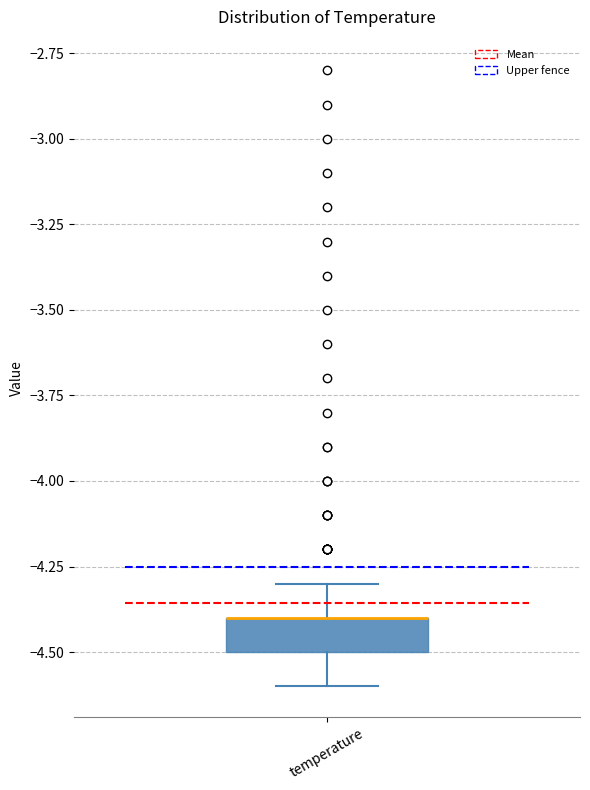

Where is the upper edge of the box for temperature on the y-axis? The values are not printed on the chart, so give them approximately, as read against the axis.

-4.4